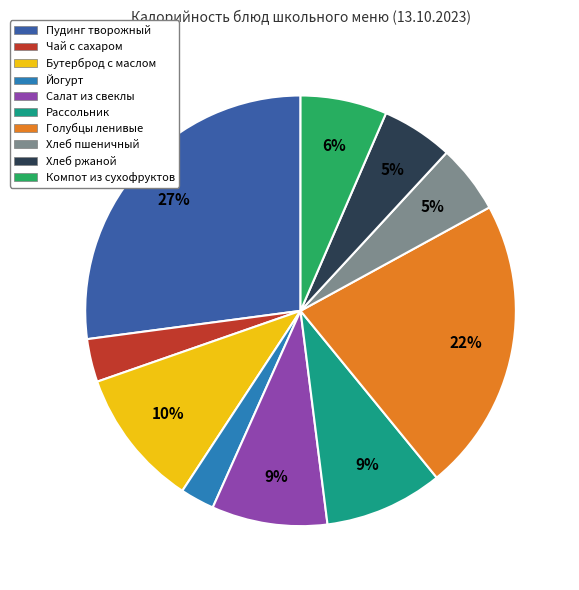

Between Хлеб пшеничный and Компот из сухофруктов, which is larger?

Компот из сухофруктов